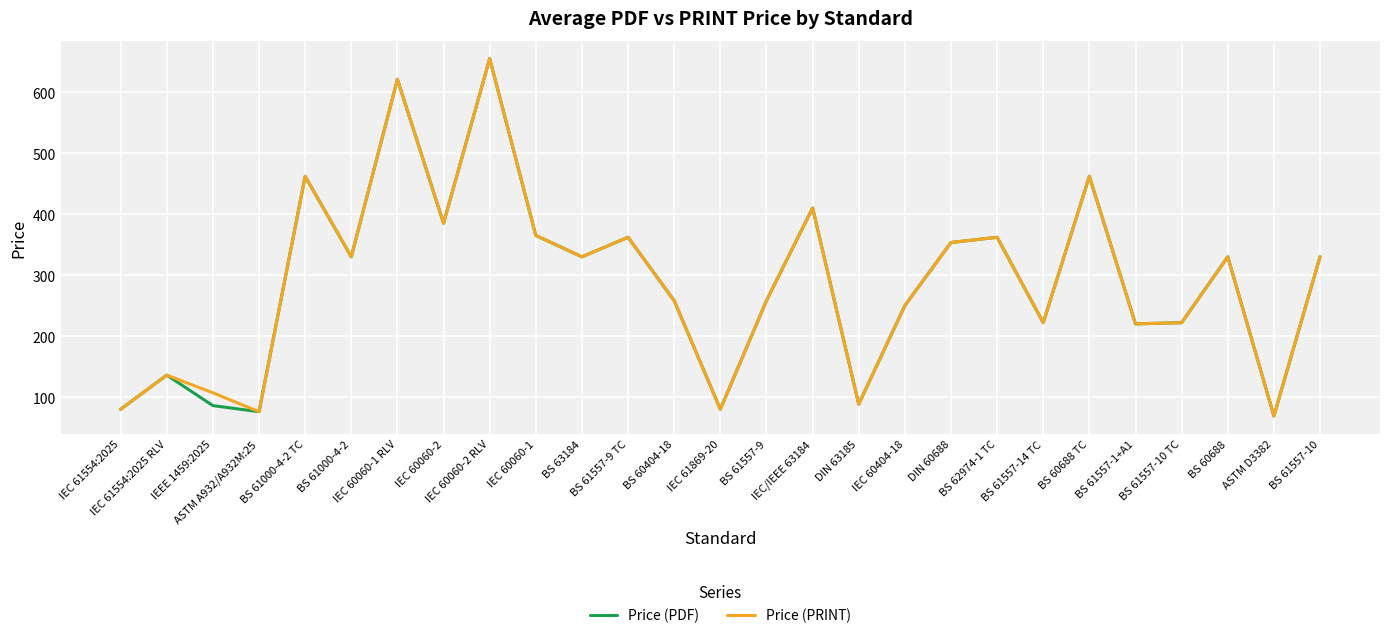

True or false: Price (PDF) has more than 1 interior local peaks.

True